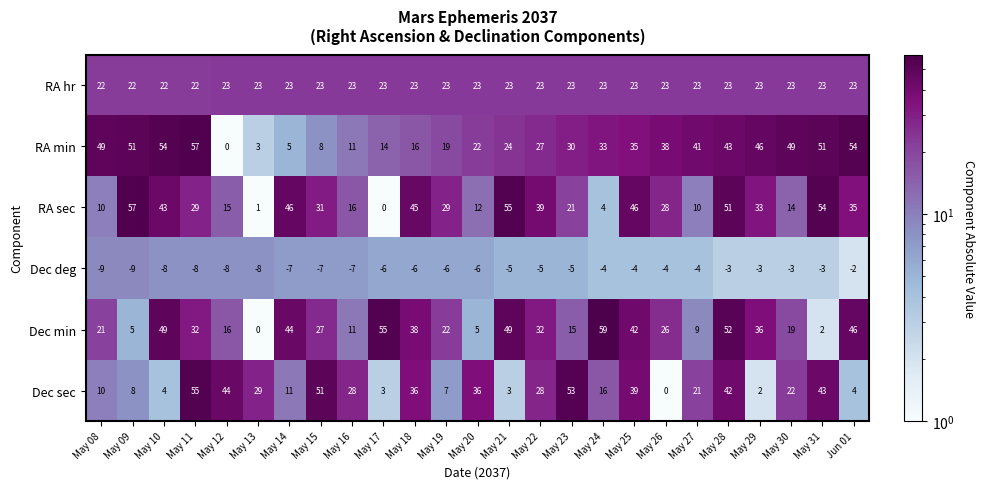

What is the approximate value of RA min at May 13?

3